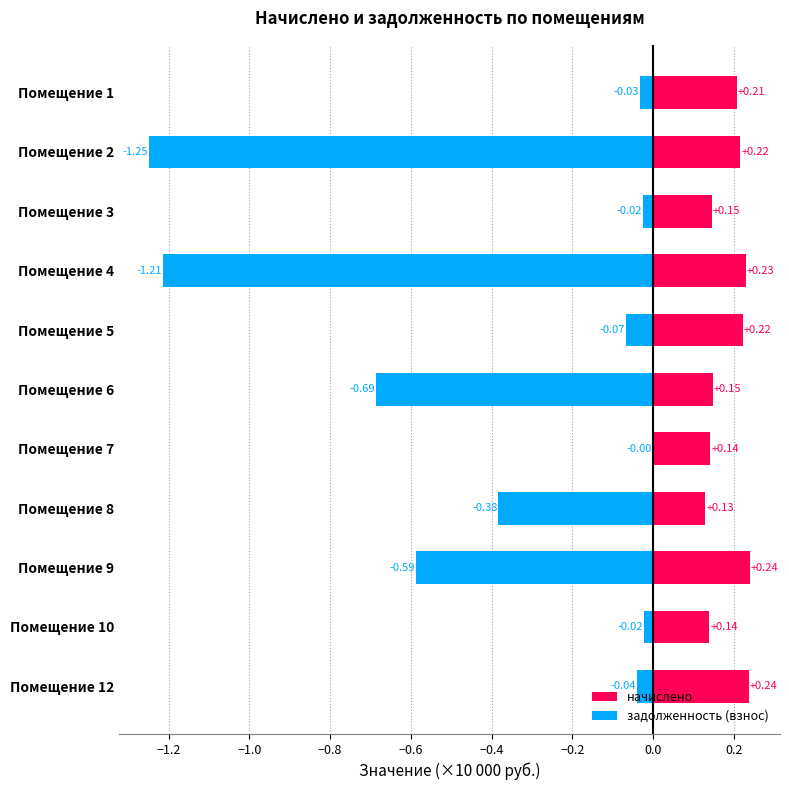

Are the bars horizontal?

Yes